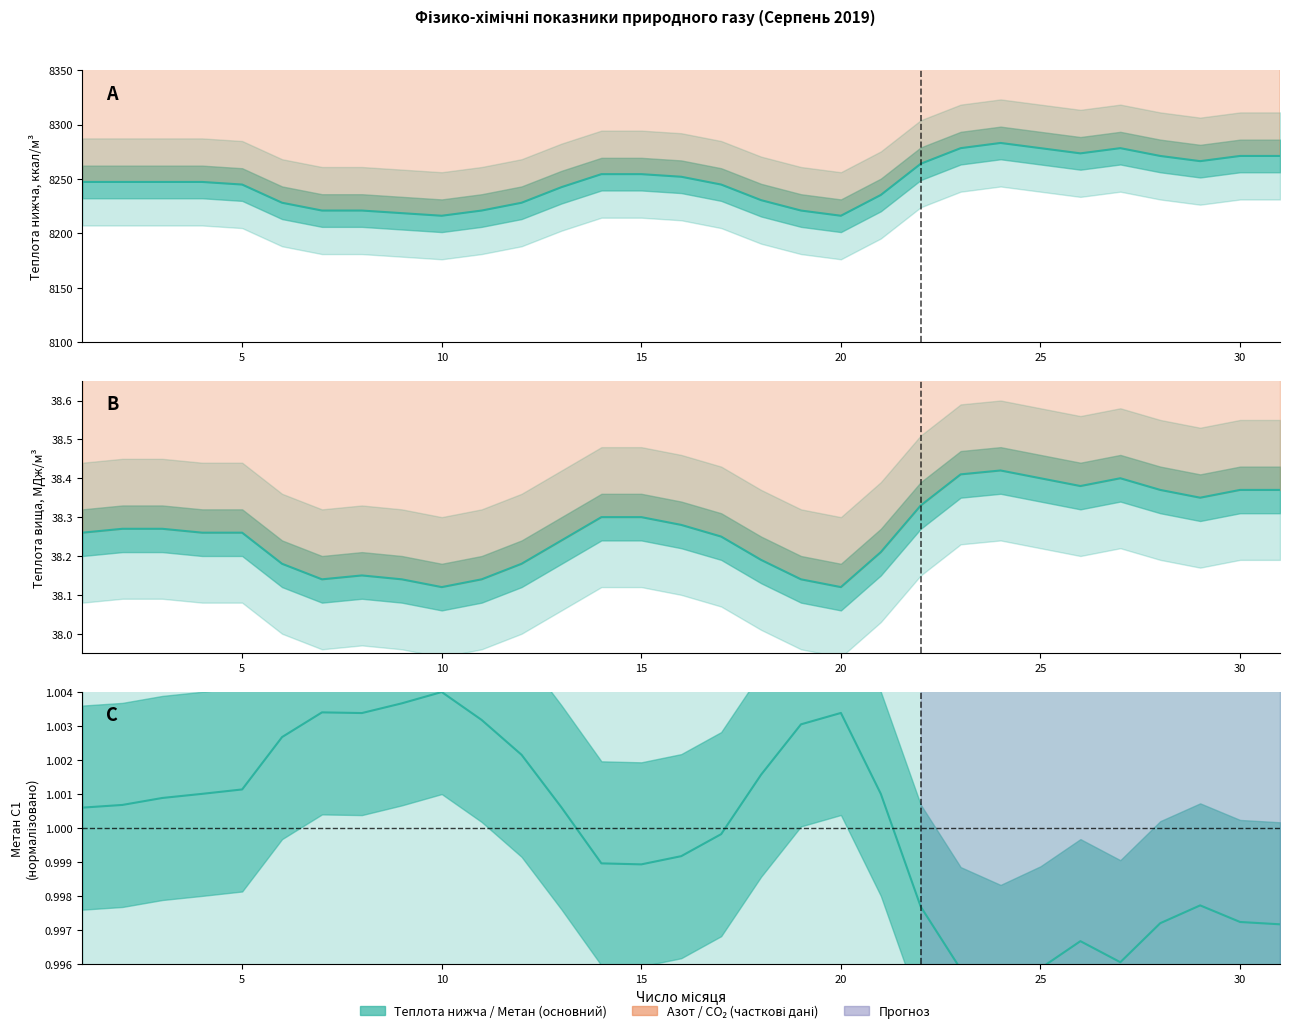

Is it true that Теплота вища МДж/м3 equals 20.8 at 4?

False